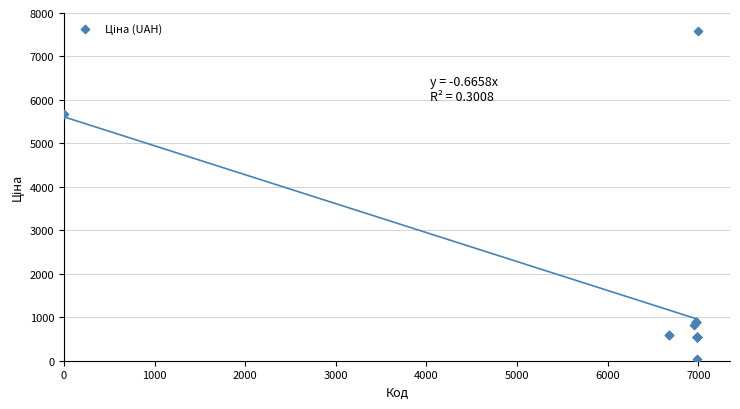

What Y value in the scatter plot is closest to 3814?

5673.8